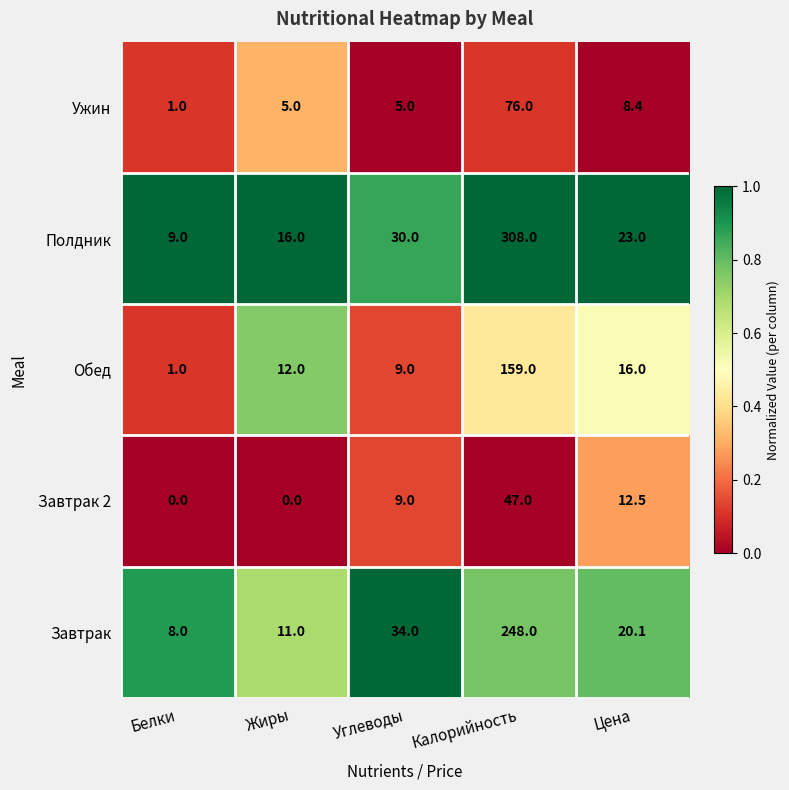

What is the approximate value of Завтрак 2 at Углеводы?

9.0